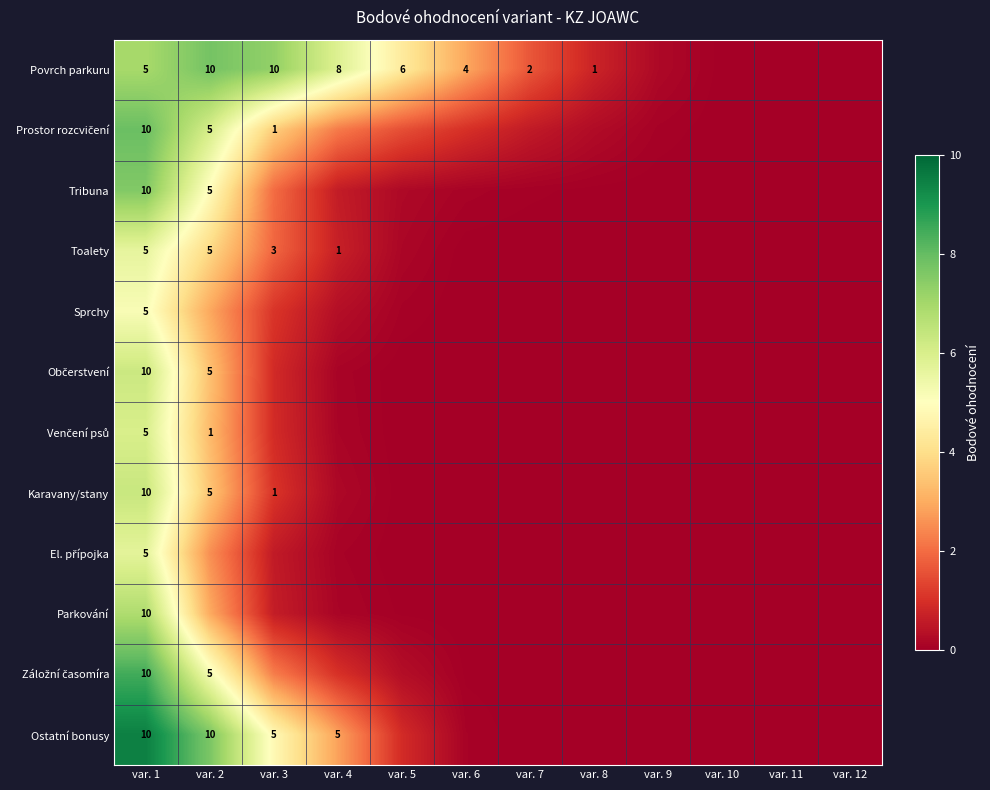

Which category has the lowest value in the row_4 series?

var. 8